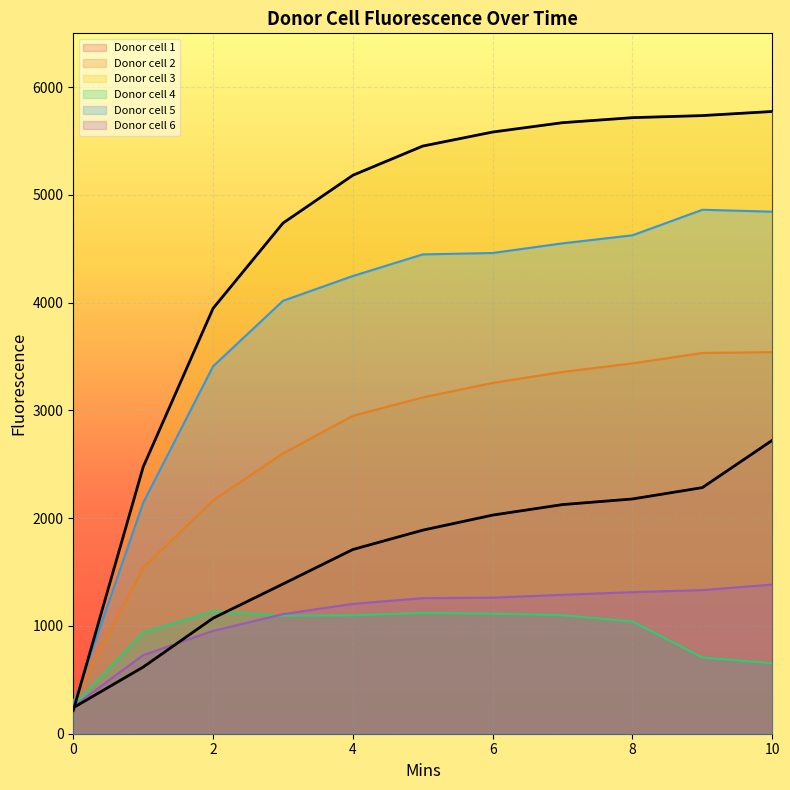

What is the average value of the Donor cell 5 series?

3807.6